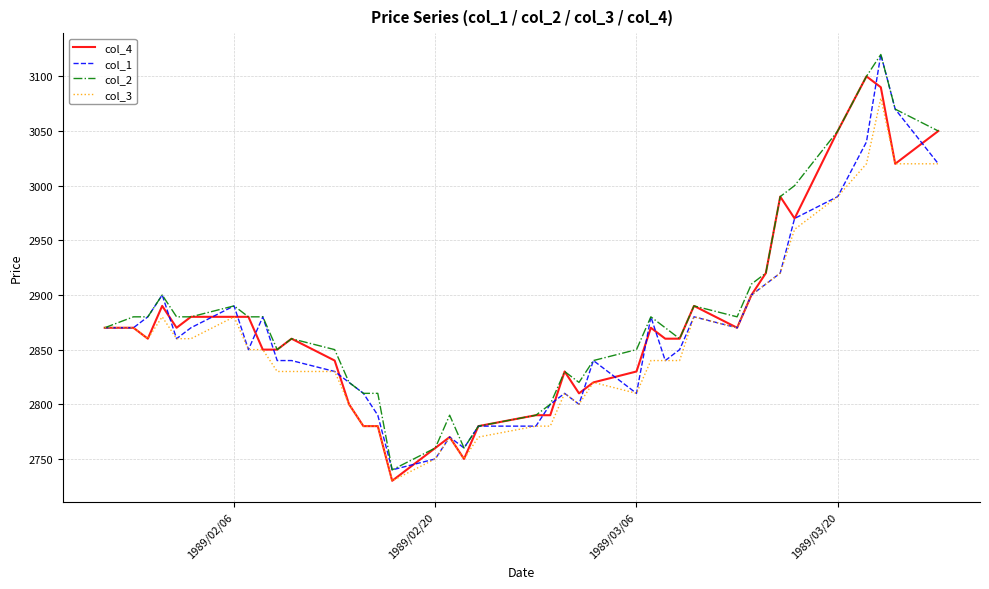

What is the maximum value for col_1?

3120